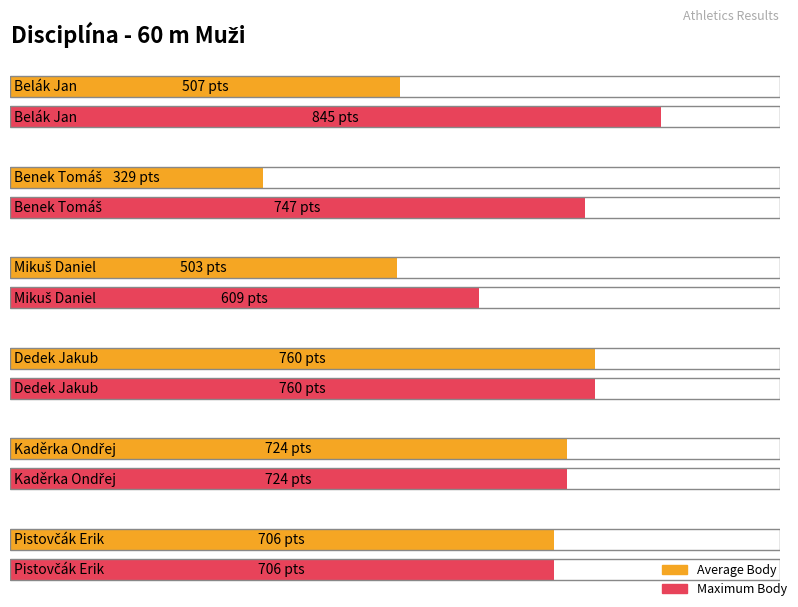

What is the label of the 2nd bar from the right?

Kaděrka Ondřej